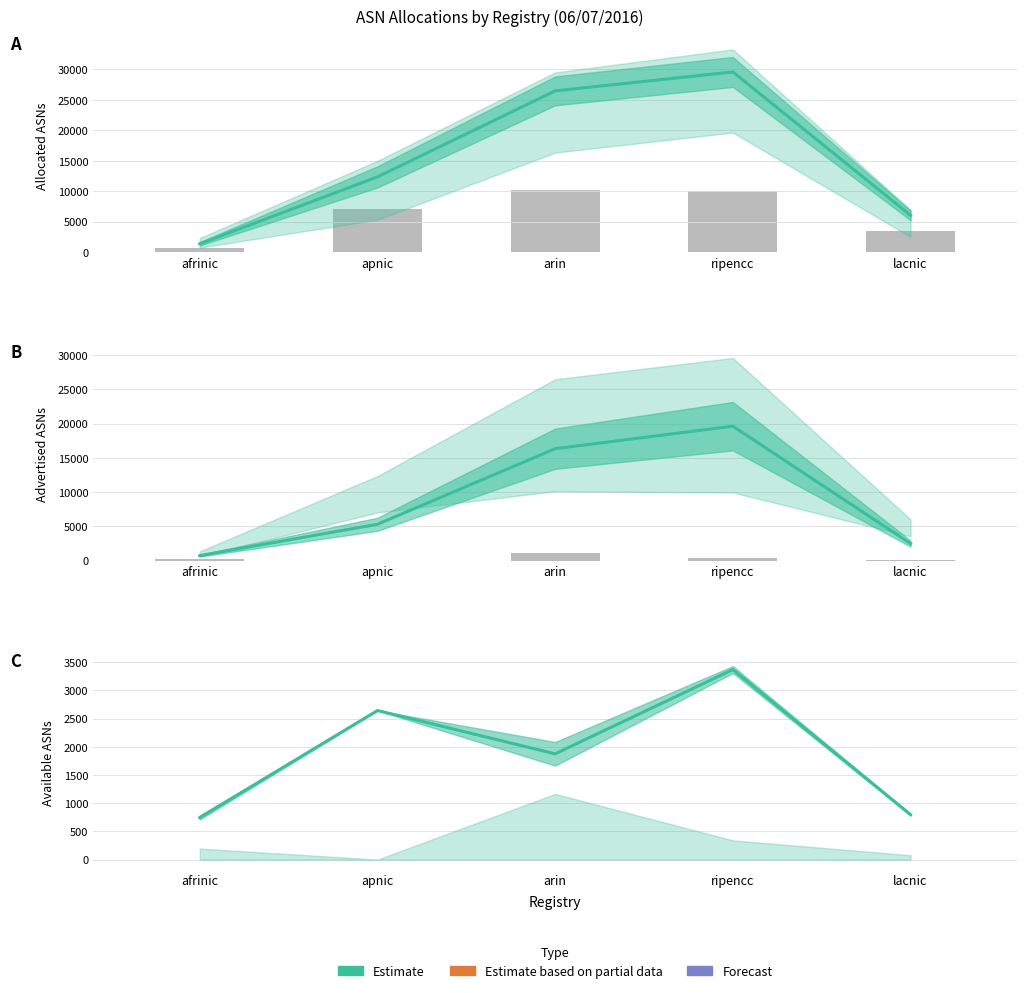

Which series has the largest total across all categories?

Allocated ASNs